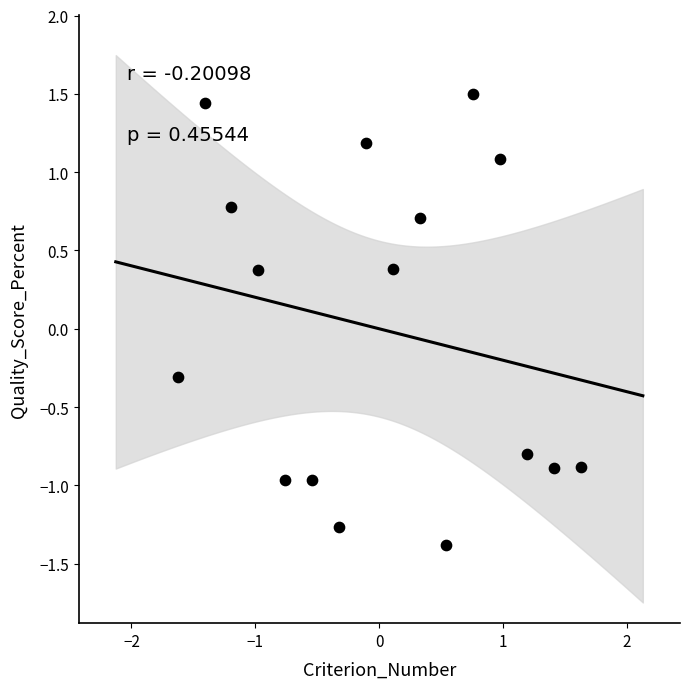

What Y value in the scatter plot is closest to 0?

-0.3